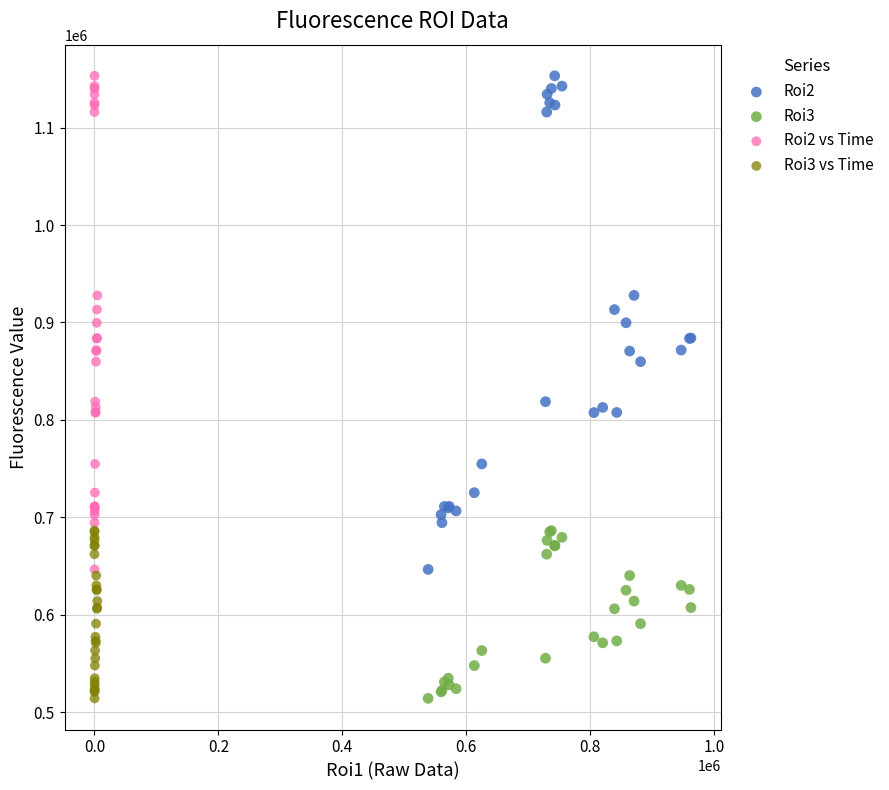

What are all the series names shown in the legend?

Roi2, Roi3, Roi2 vs Time, Roi3 vs Time